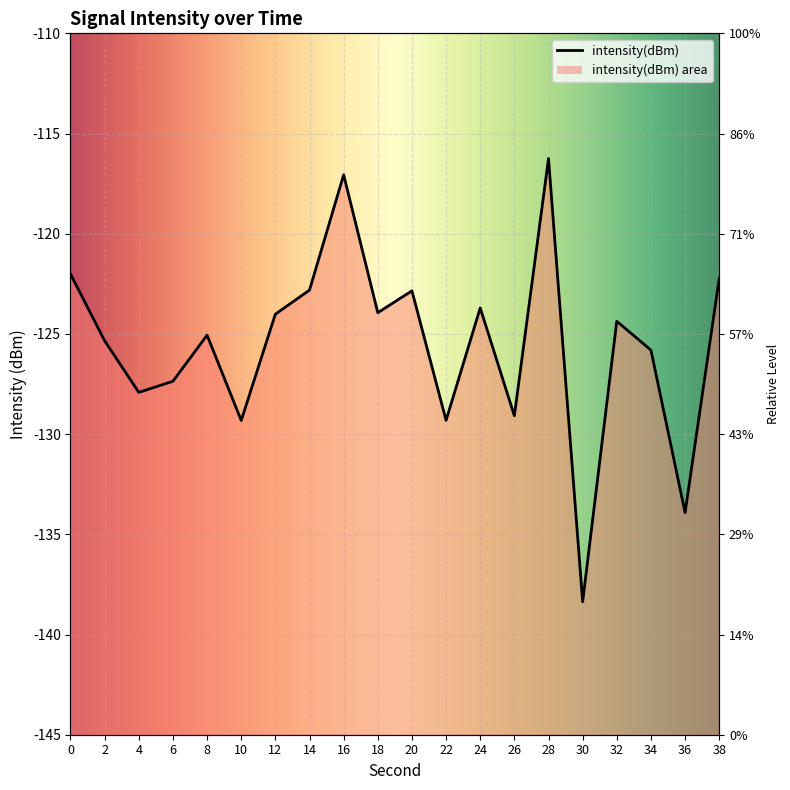

The chart shows a value of -60.2 at 4. True or false?

False